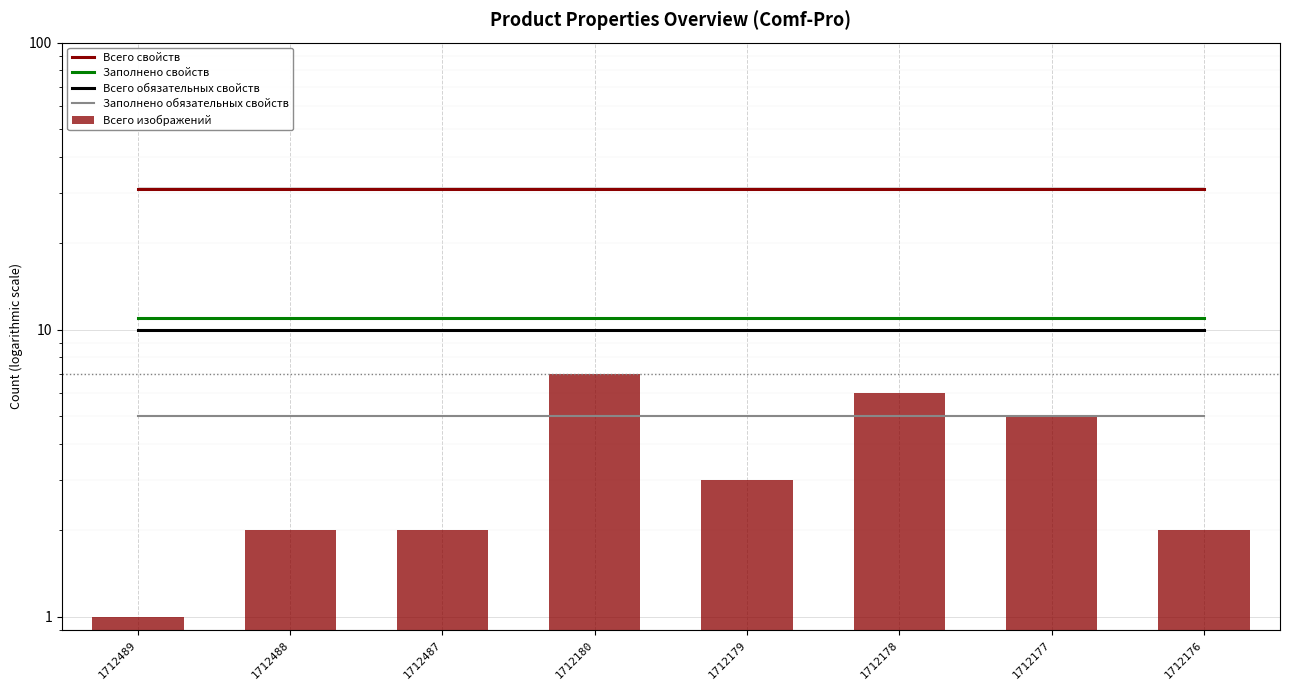

At 1712178, list the series in order from smallest to largest.

Заполнено обязательных свойств, Всего изображений, Всего обязательных свойств, Заполнено свойств, Всего свойств